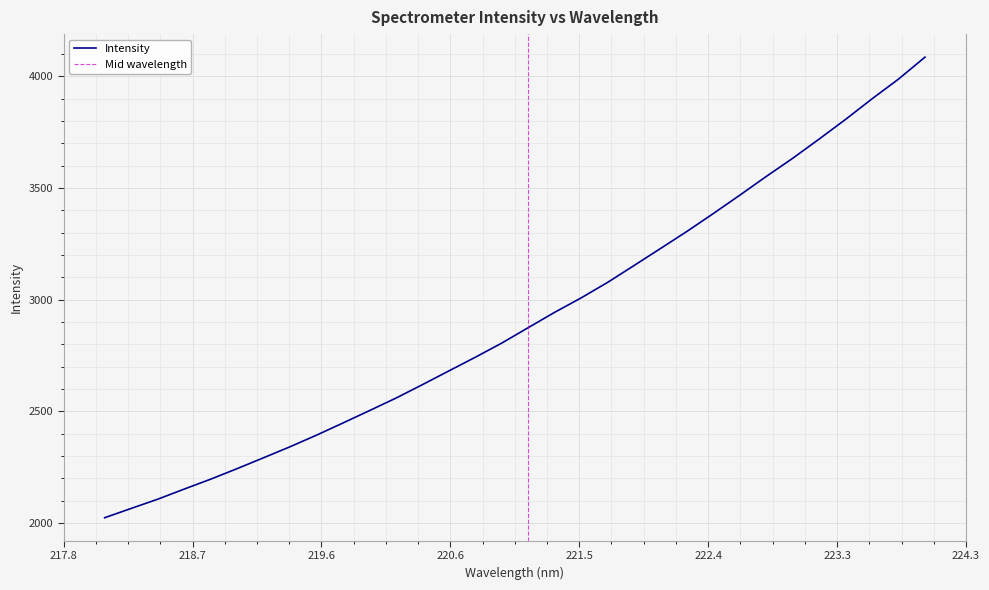

Which has a higher value, 222.263 or 223.5987?

223.5987